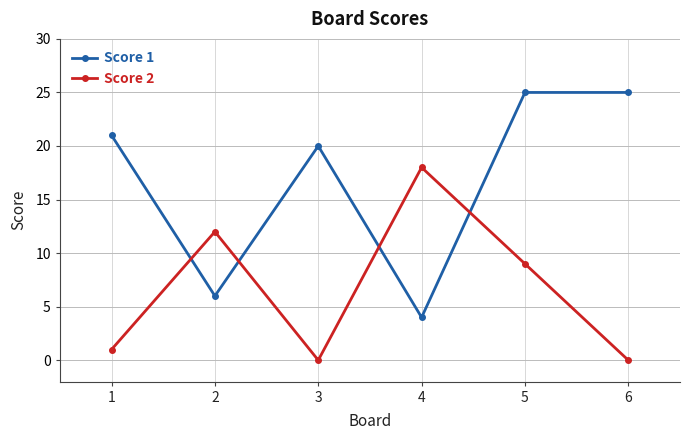

How many times do Score 1 and Score 2 cross each other?

4